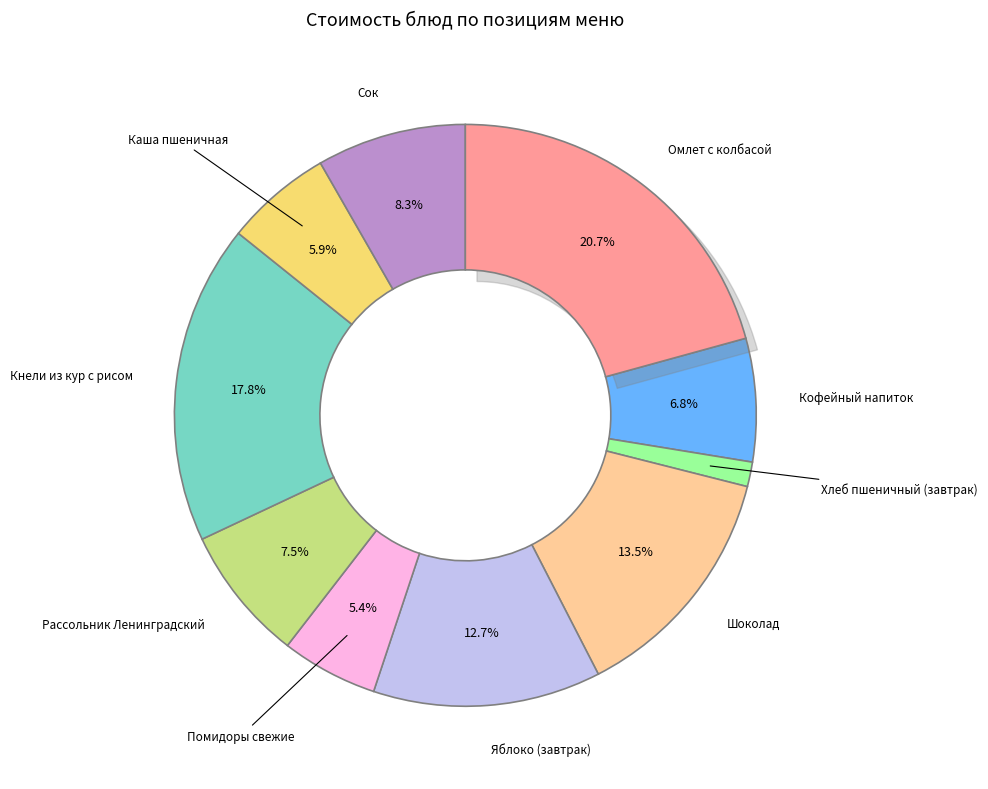

Does Кнели из кур с рисом represent more than half of the total?

No